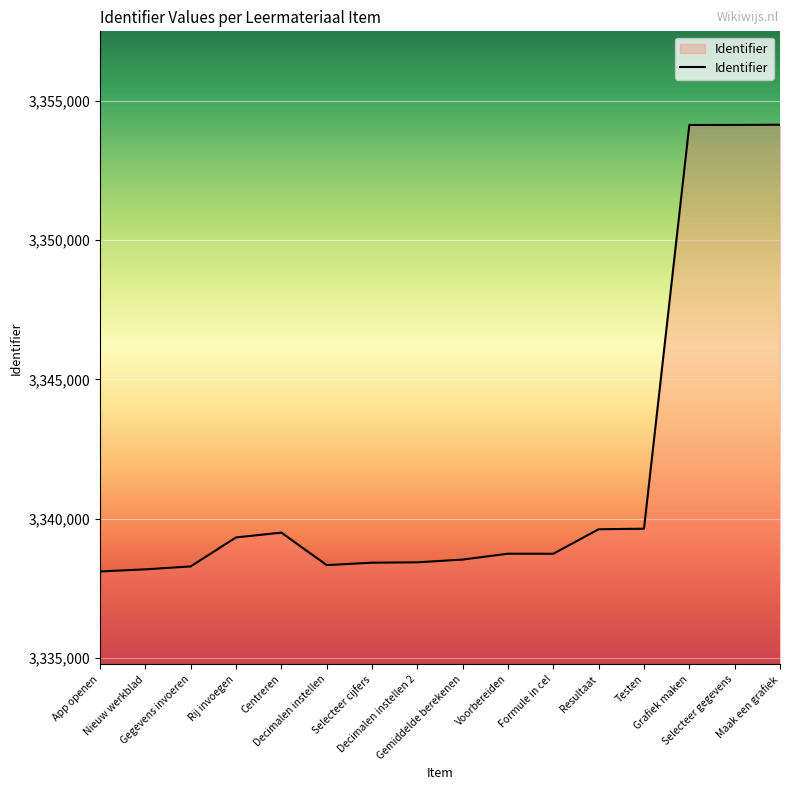

Which has a higher value, Nieuw werkblad or Rij invoegen?

Rij invoegen